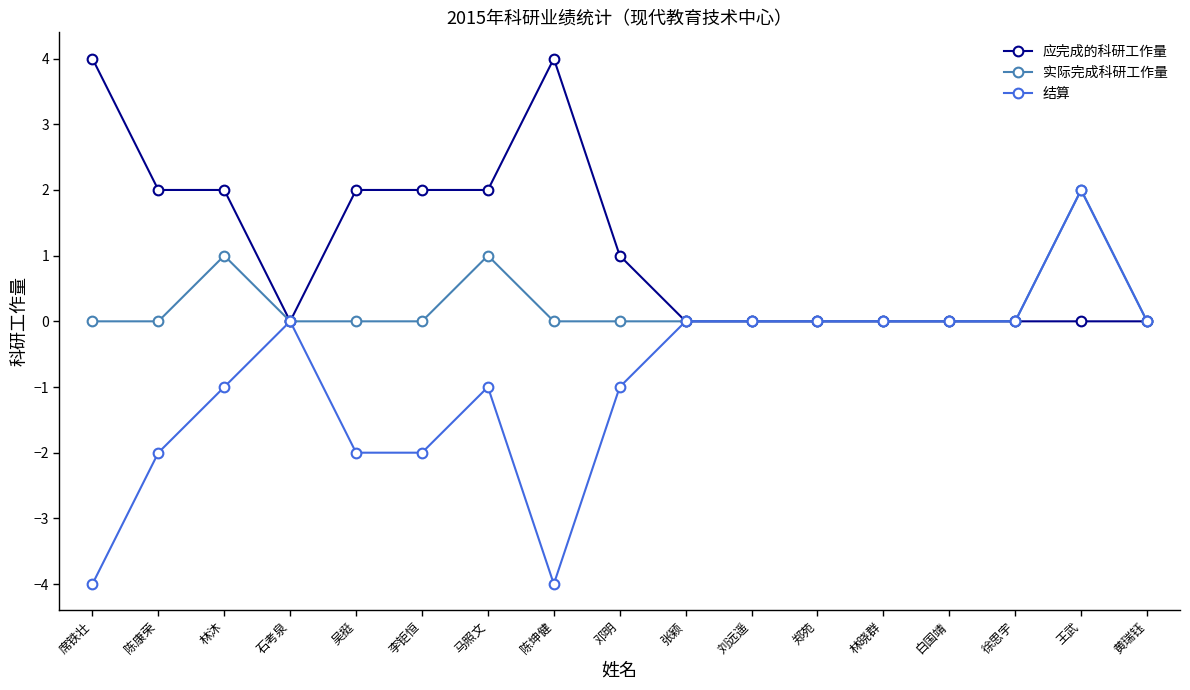

Reading left to right, what are all the values shown in this chart?

应完成的科研工作量: 4	2	2	0	2	2	2	4	1	0	0	0	0	0	0	0	0
实际完成科研工作量: 0	0	1	0	0	0	1	0	0	0	0	0	0	0	0	2	0
结算: -4	-2	-1	0	-2	-2	-1	-4	-1	0	0	0	0	0	0	2	0